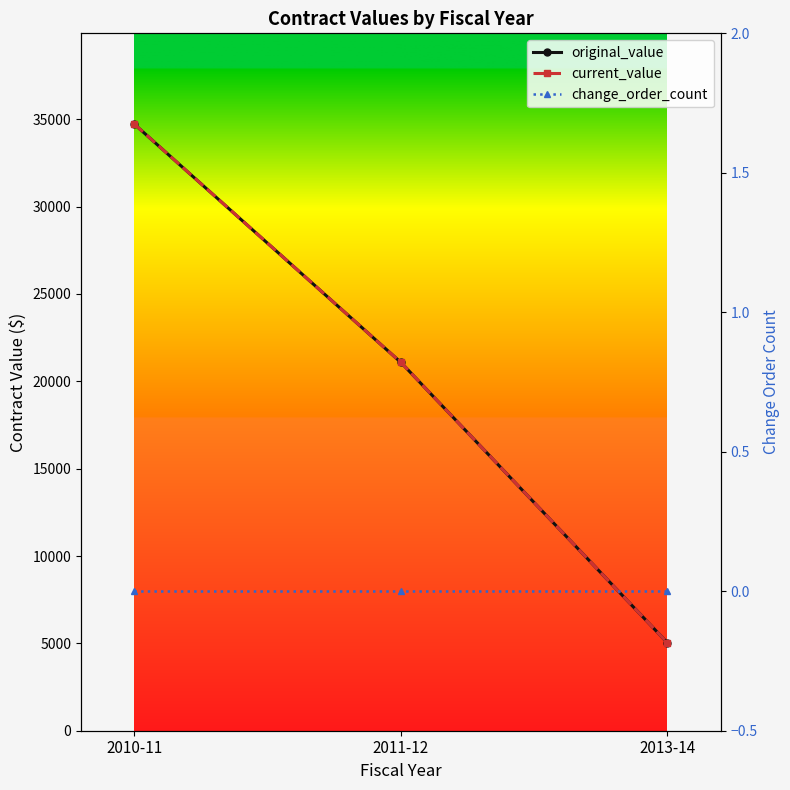

Reading left to right, list all the values displayed in this chart.

original_value: 2010-11=34712.5	2011-12=21083.1	2013-14=5040.0
current_value: 2010-11=34712.5	2011-12=21083.1	2013-14=5040.0
change_order_count: 2010-11=0.0	2011-12=0.0	2013-14=0.0